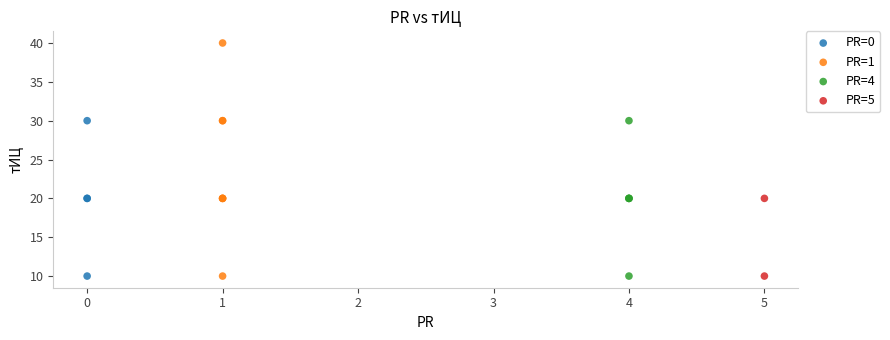

What are all the series names shown in the legend?

PR=0, PR=1, PR=4, PR=5